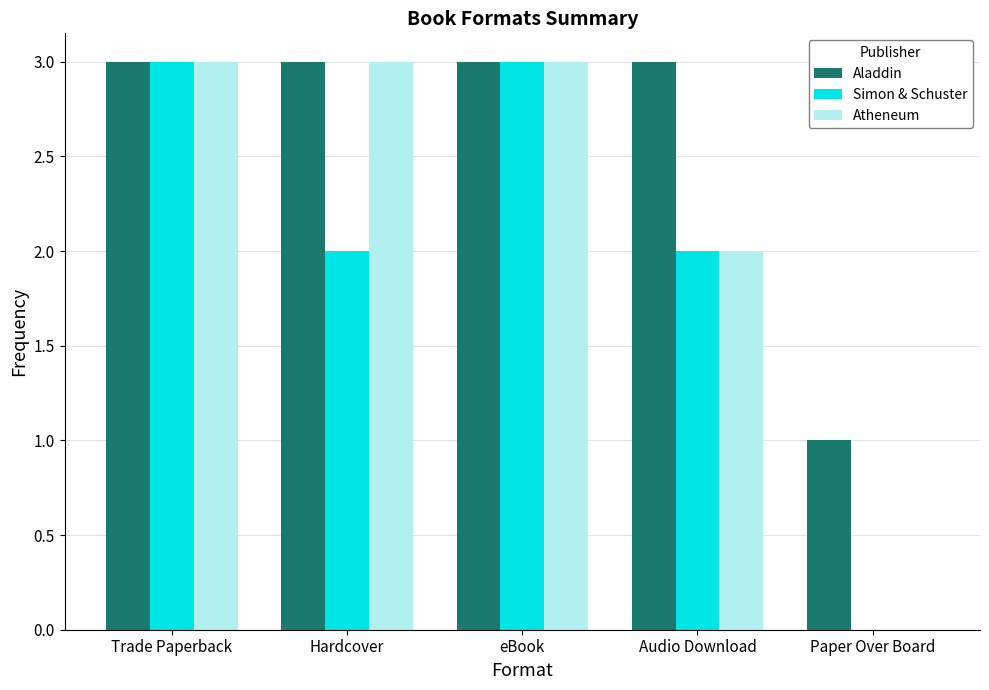

What is the sum of the Aladdin values at Hardcover and Audio Download?

6